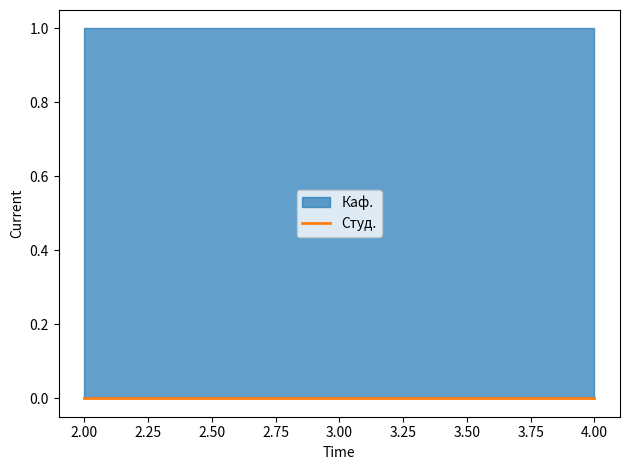

Rank the series at 2 from highest to lowest value.

Каф., Студ.